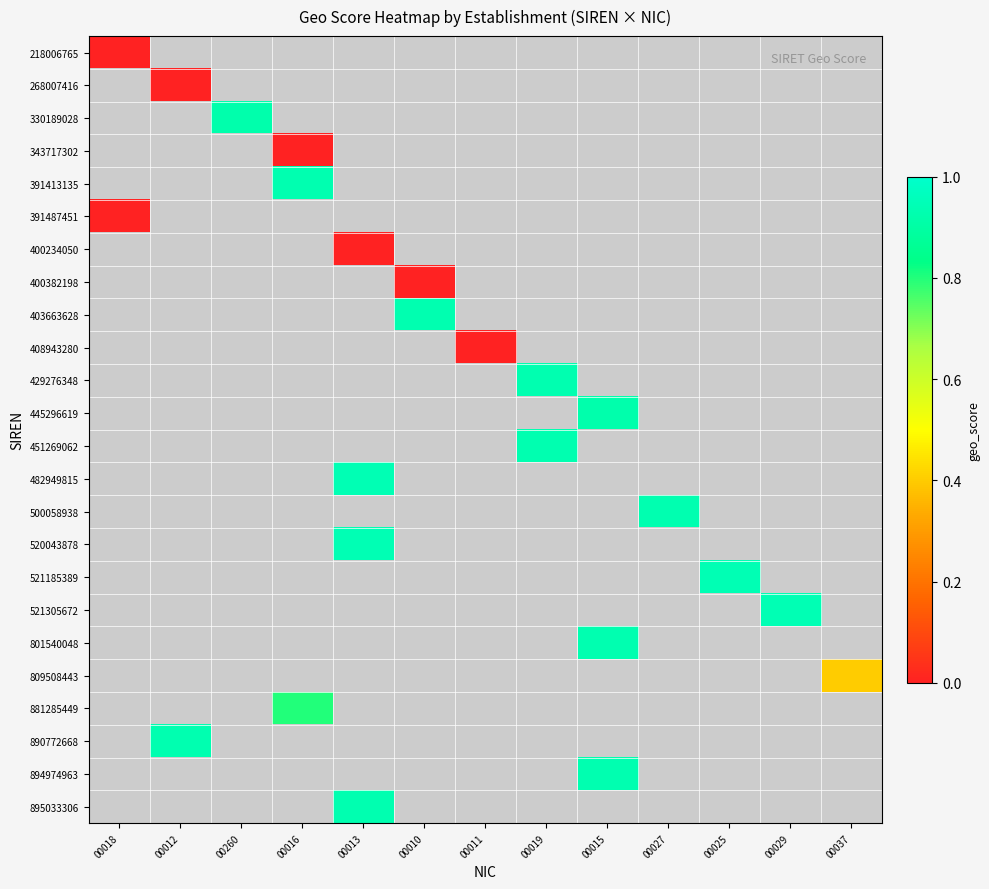

Count the number of categories in the chart.

13